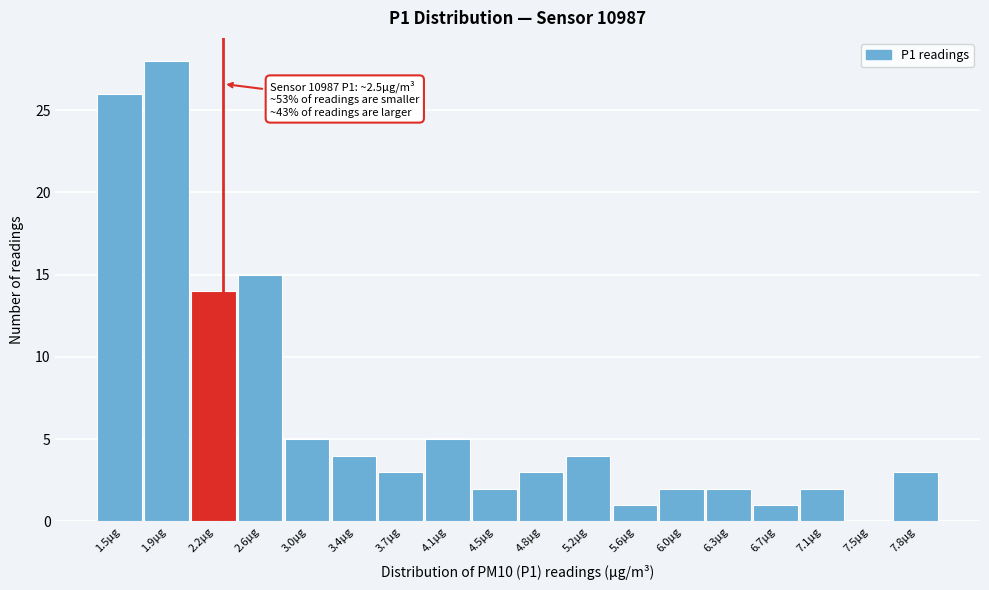

Reading right to left, what are all the values shown in this chart?

7.8μg=3	7.5μg=0	7.1μg=2	6.7μg=1	6.3μg=2	6.0μg=2	5.6μg=1	5.2μg=4	4.8μg=3	4.5μg=2	4.1μg=5	3.7μg=3	3.4μg=4	3.0μg=5	2.6μg=15	2.2μg=14	1.9μg=28	1.5μg=26